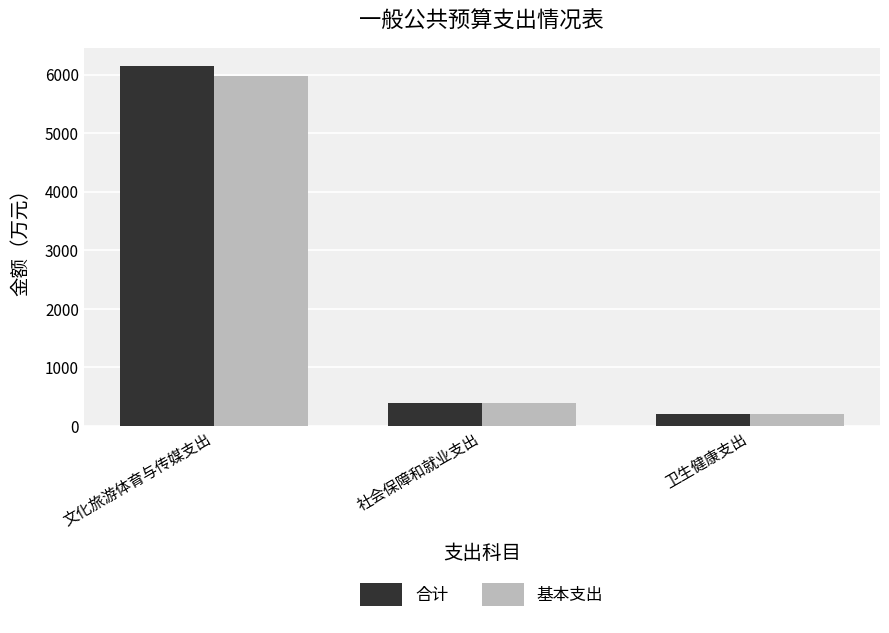

How many values in the 基本支出 series exceed 383?

2